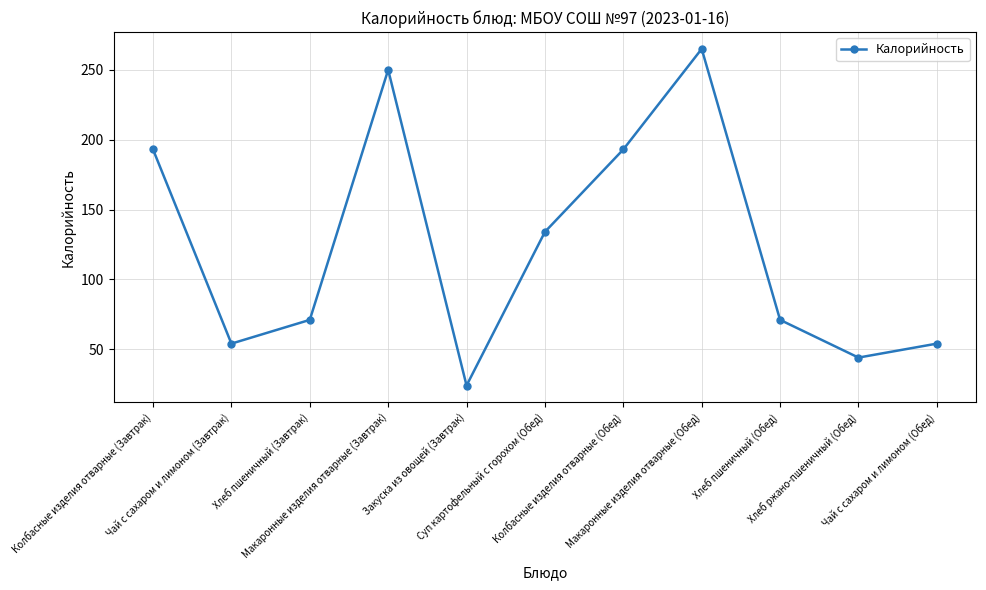

What is the label of the 9th point from the left?

Хлеб пшеничный (Обед)